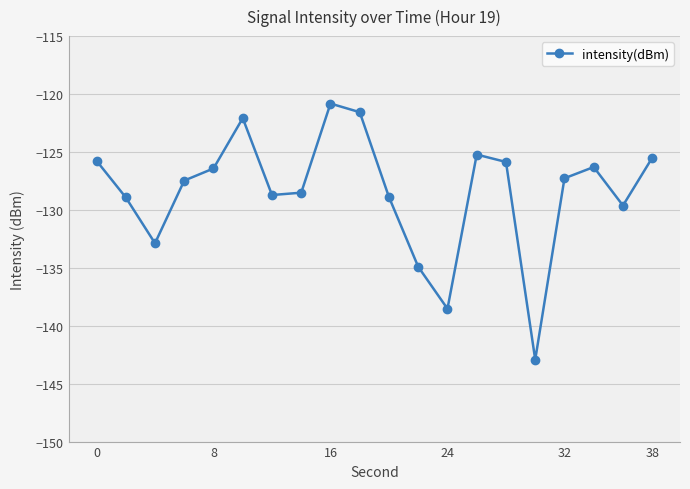

True or false: the data has more than 2 interior local peaks.

True